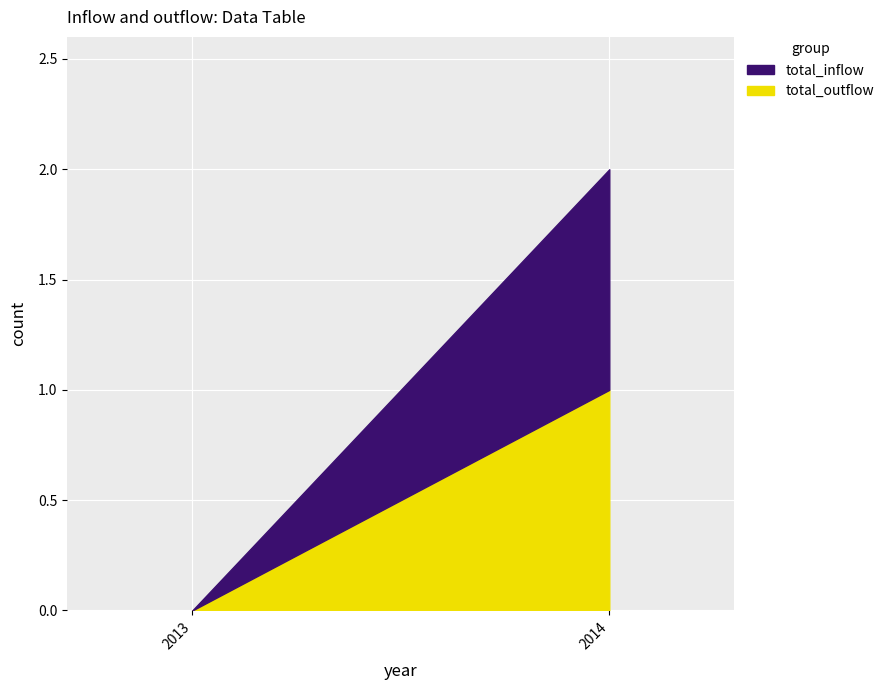

Read the total_inflow value at 2014.

1